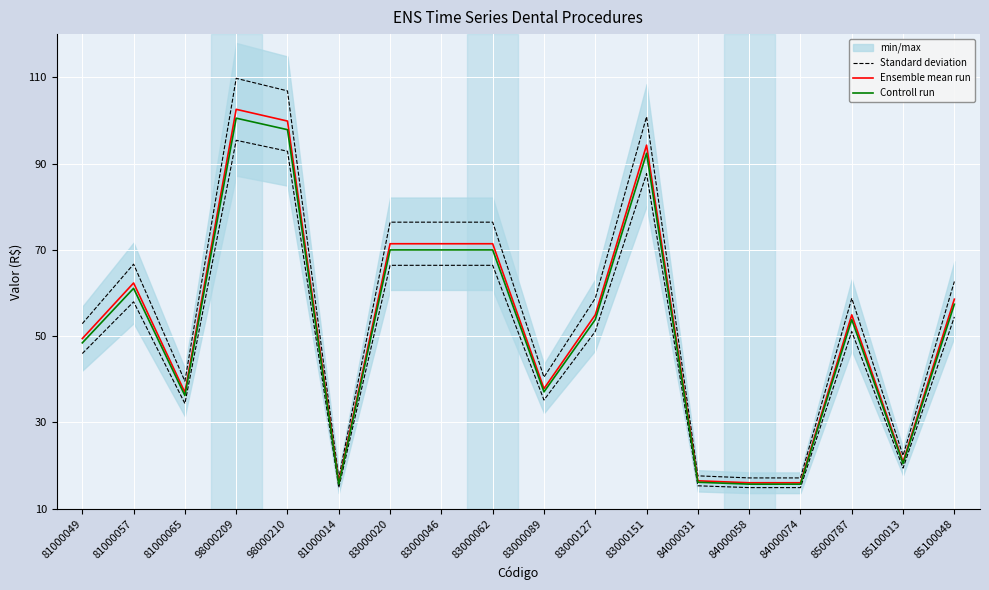

At which label does Controll run reach its peak?

98000209